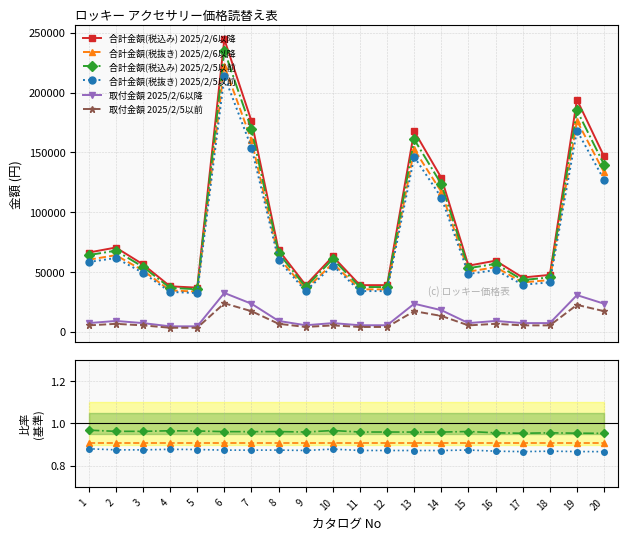

Between 7 and 6, which is larger?

6